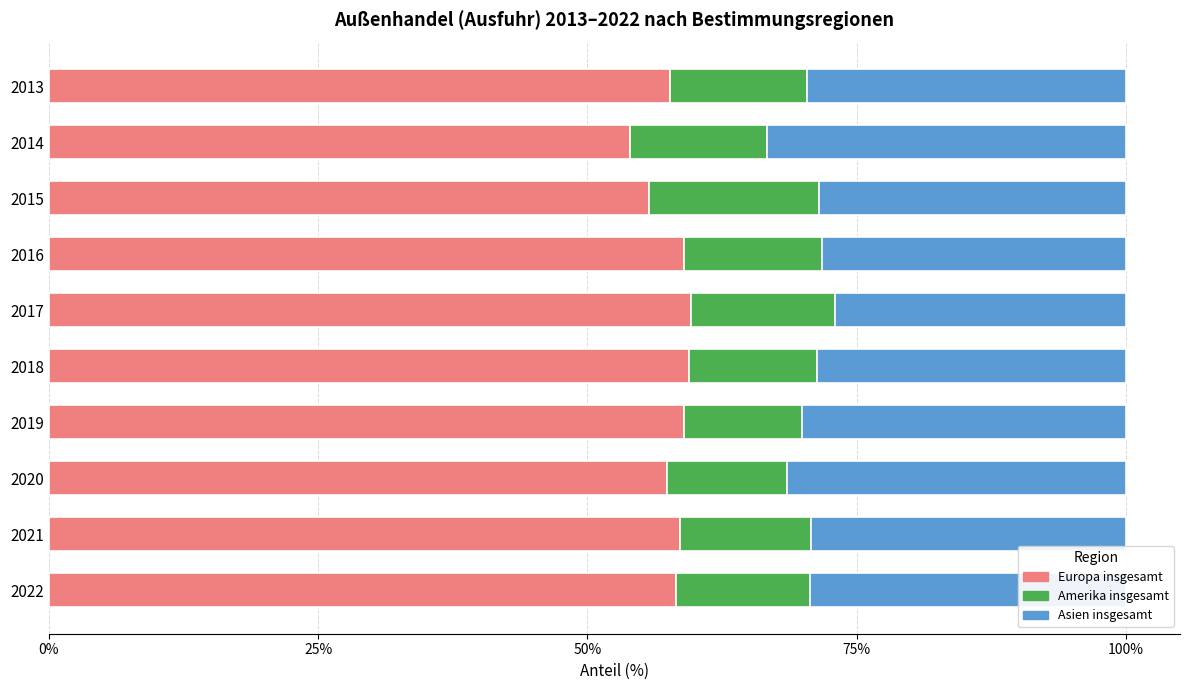

True or false: Europa insgesamt has a value of 90.2 at 2016.

False